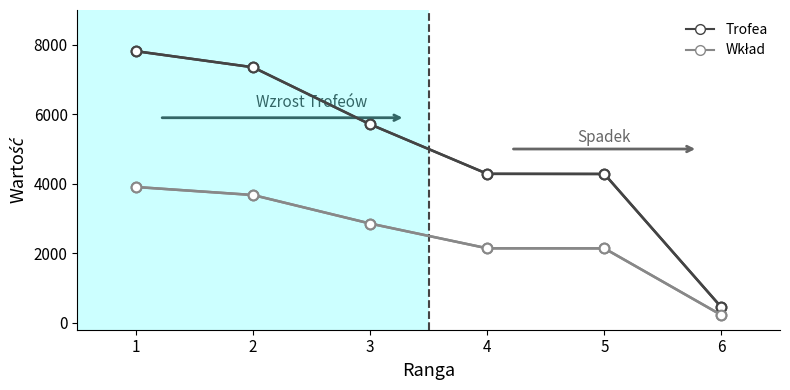

True or false: Trofea has more than 0 interior local peaks.

False